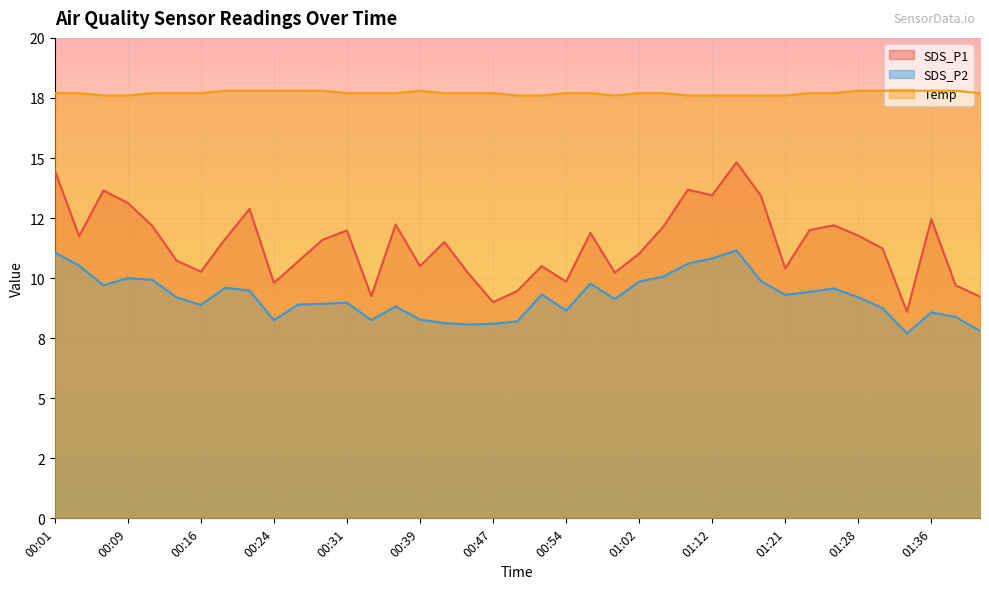

Which category has the lowest value across all series?

01:33